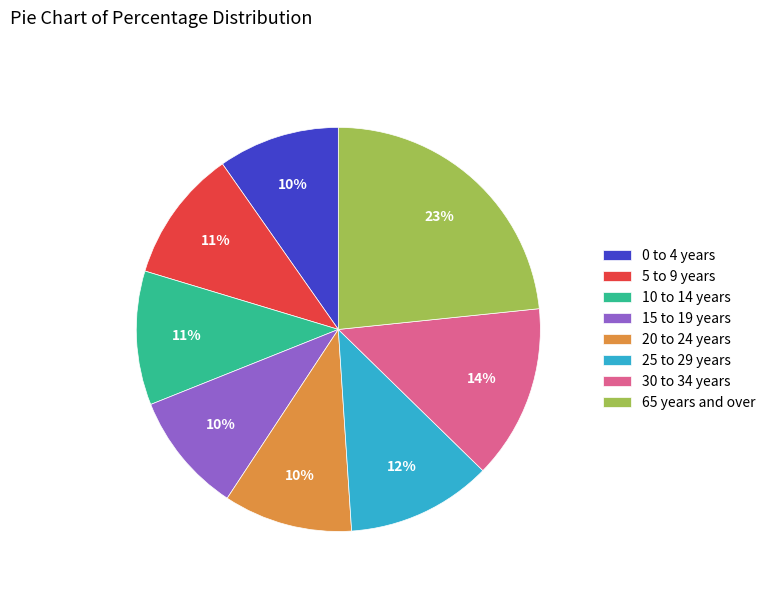

What is the ratio of the value at 25 to 29 years to the value at 15 to 19 years?

1.2